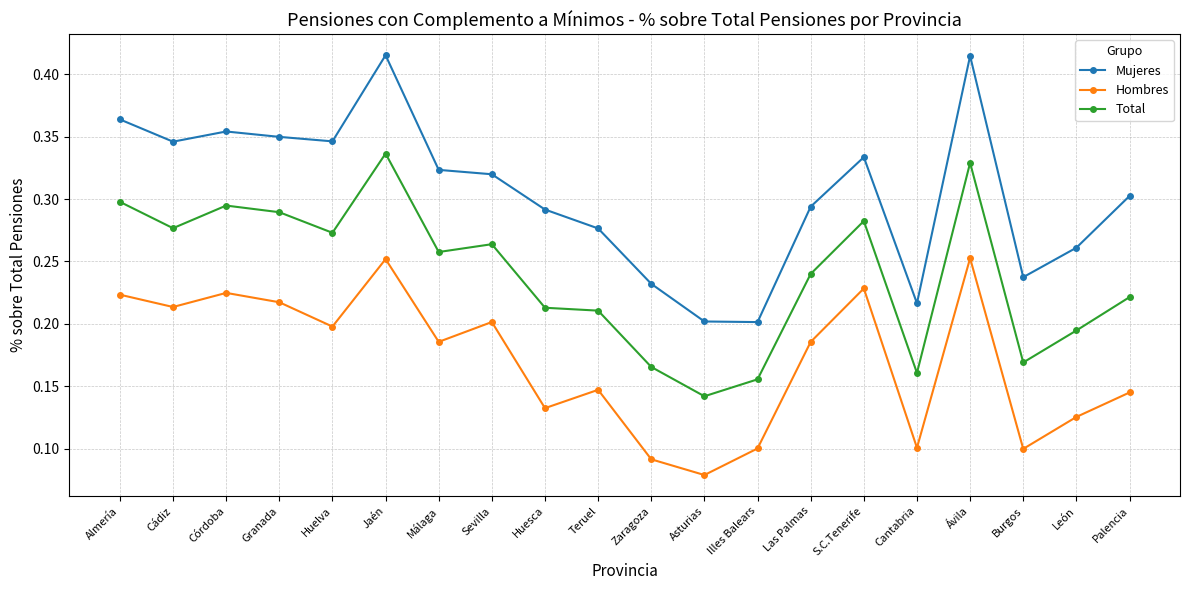

What is the sum of the Mujeres values at Málaga and Las Palmas?

0.6